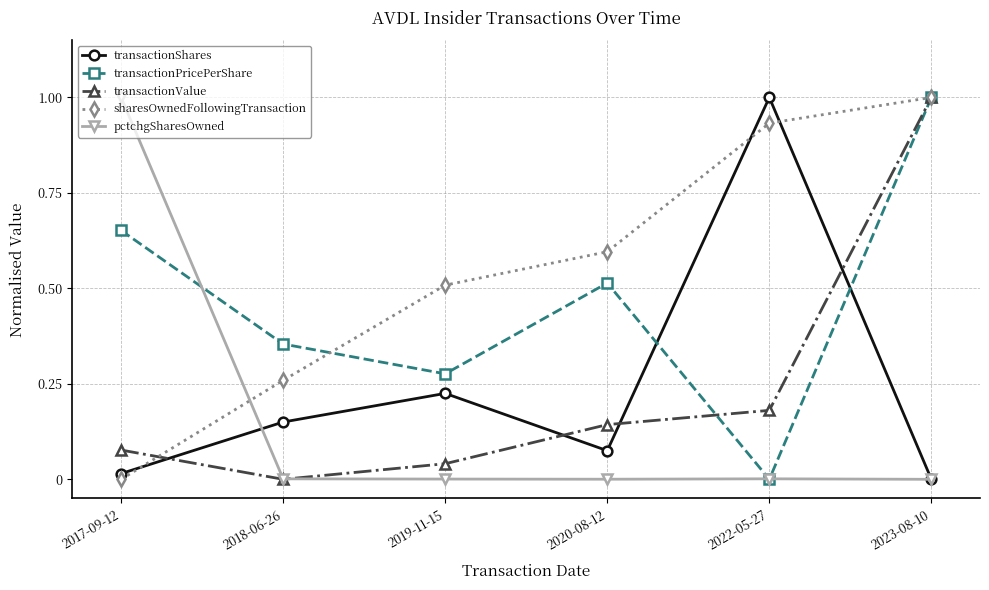

Is the value of pctchgSharesOwned at 2017-09-12 greater than the value of sharesOwnedFollowingTransaction at 2018-06-26?

Yes